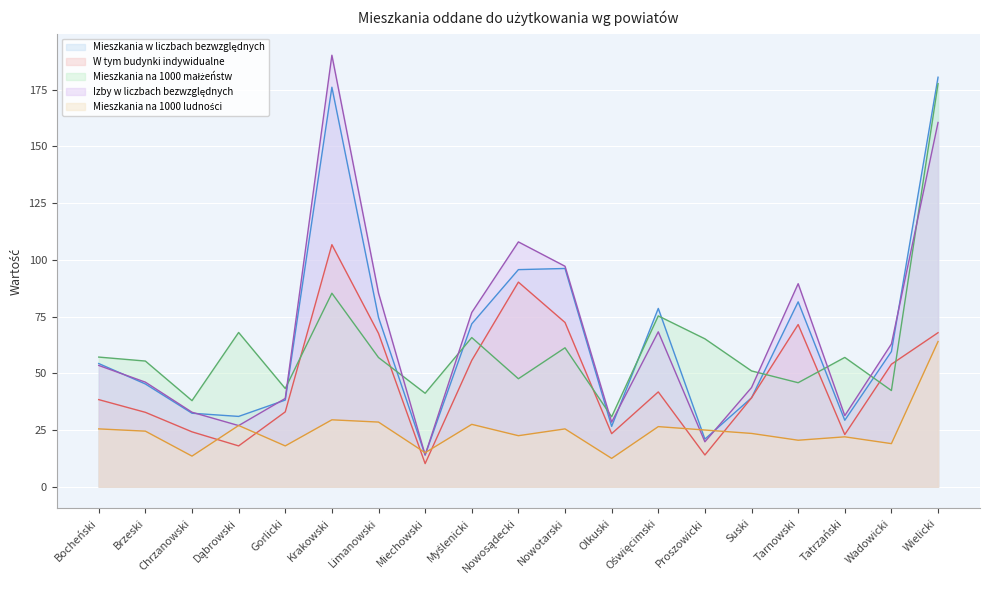

What is the label of the 15th point from the left?

Suski